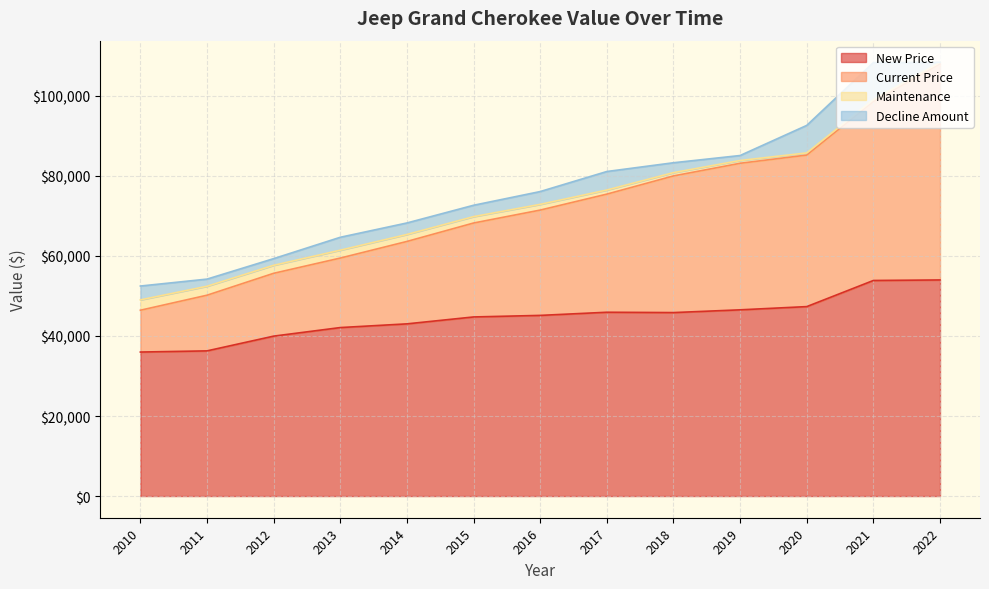

Does the chart have visible grid lines?

Yes